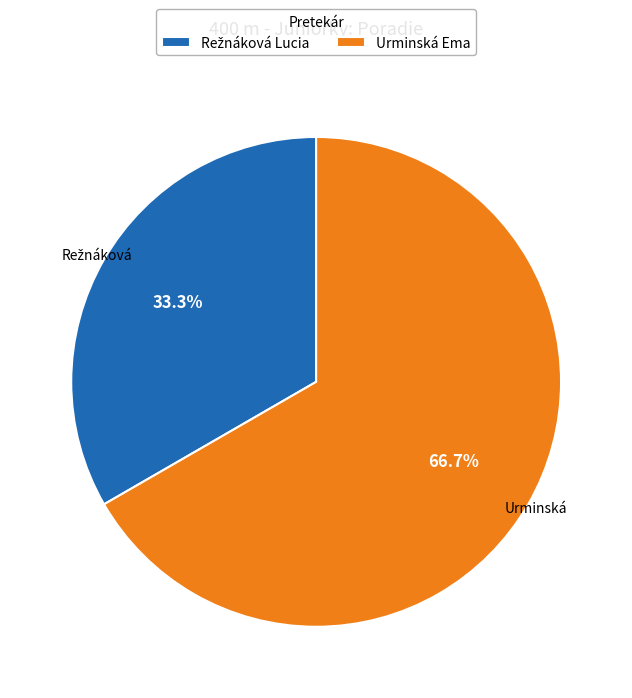

Which category has the biggest portion of the pie?

Urminská Ema